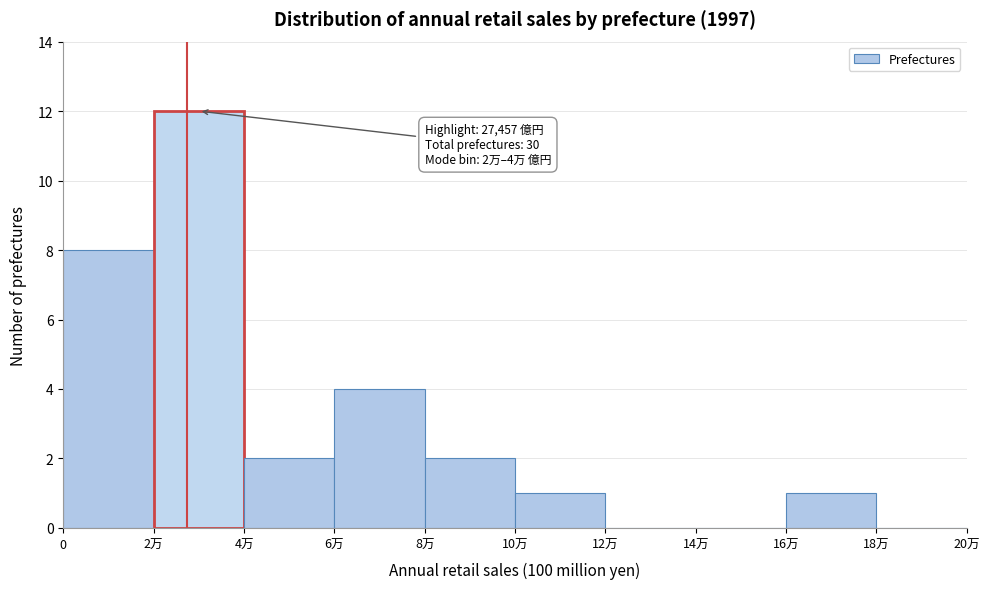

Reading right to left, list all the values displayed in this chart.

18万=0	16万=1	14万=0	12万=0	10万=1	8万=2	6万=4	4万=2	2万=12	0=8